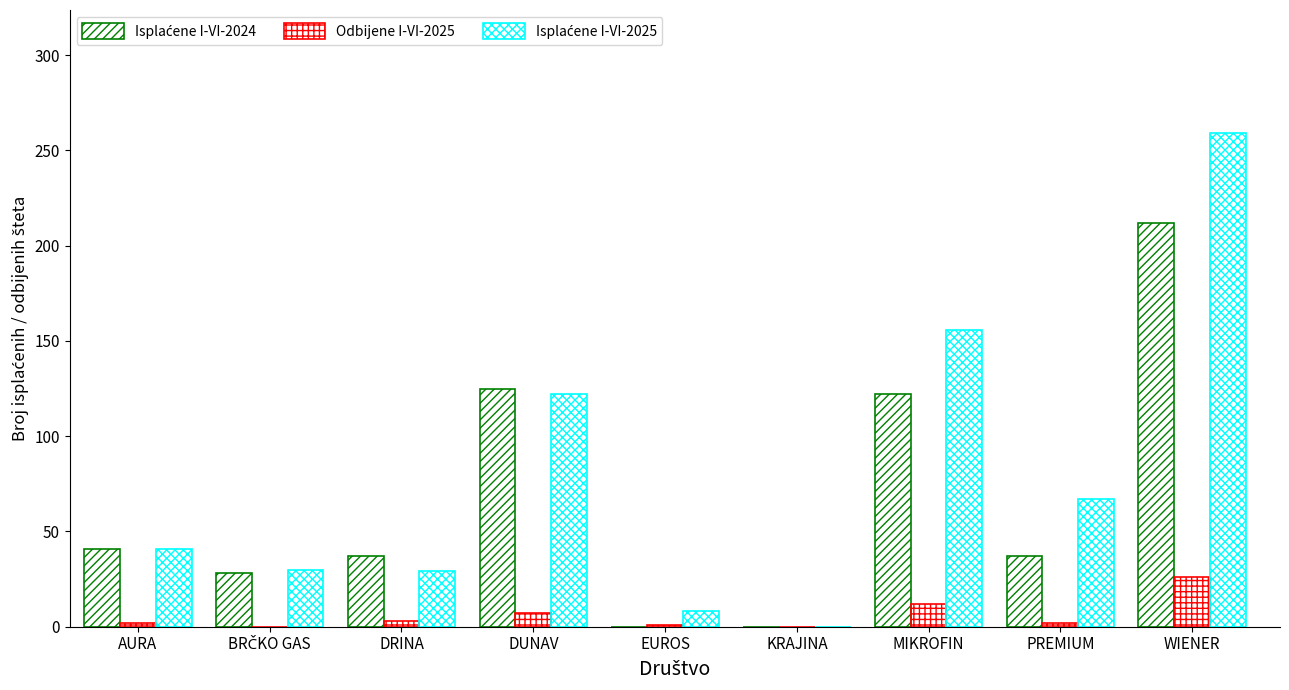

How many categories are shown in the chart?

9